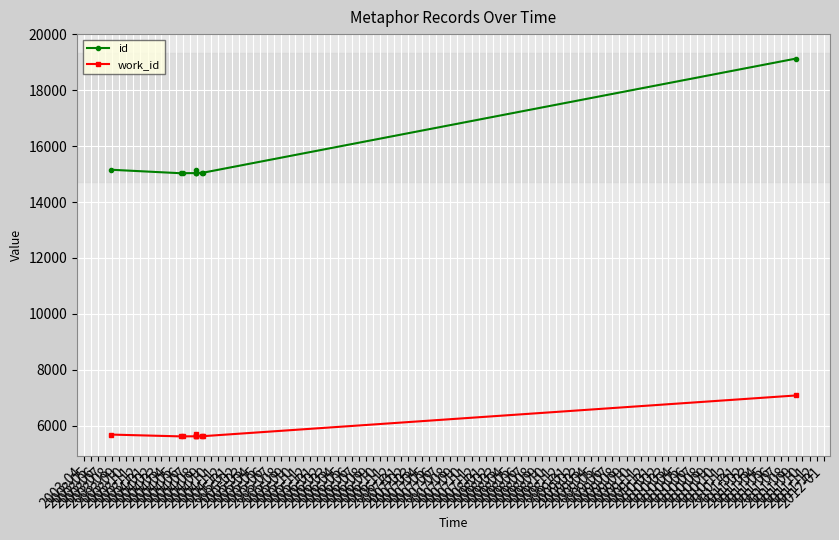

What is the maximum value shown in the chart?

19131